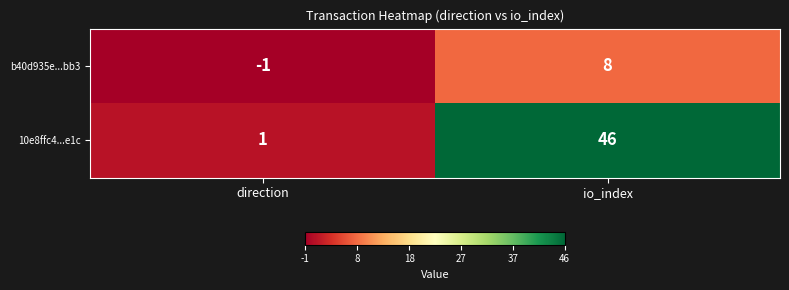

What is the spread (max minus min) of values at direction?

2